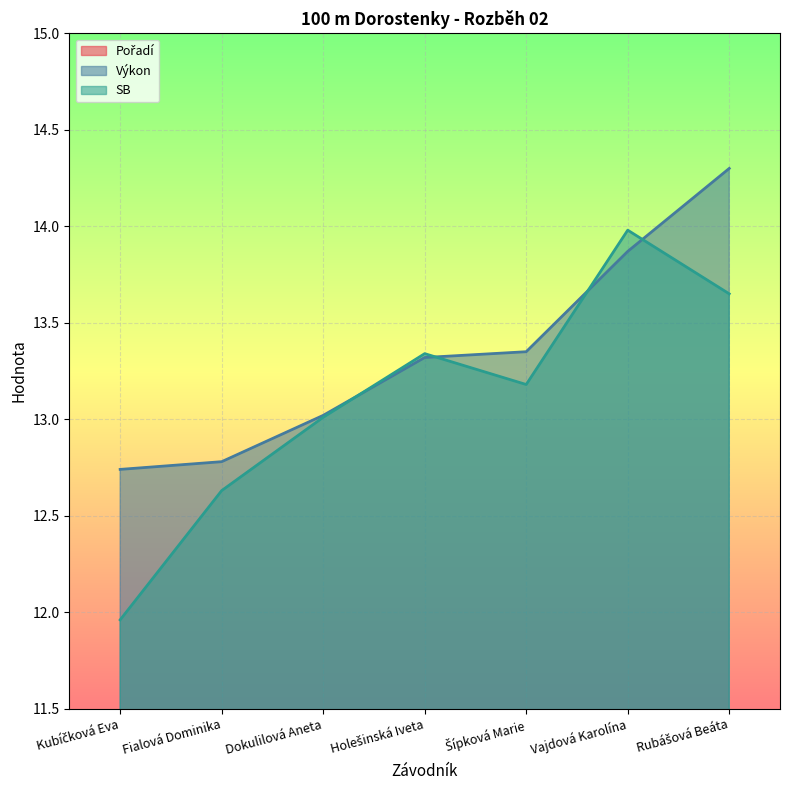

What are all the series names shown in the legend?

Pořadí, Výkon, SB